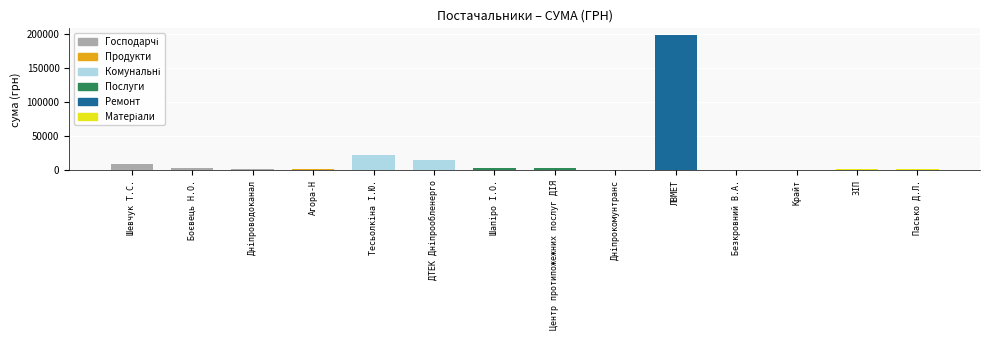

How many distinct data groups are displayed?

1